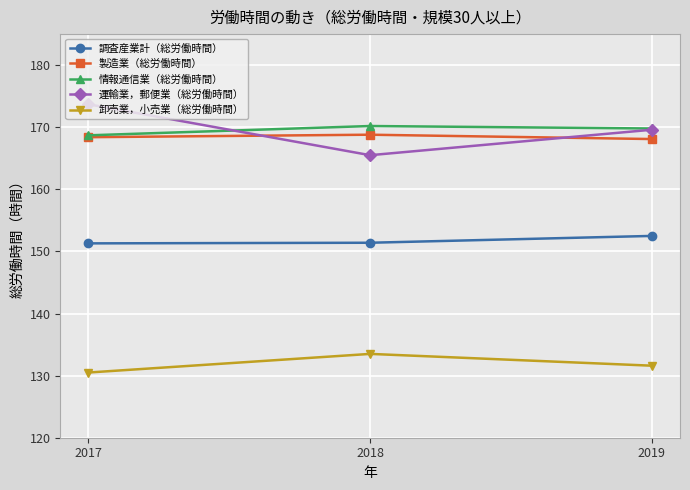

What is the value of the 調査産業計（総労働時間） point at the 2nd from the left?

151.4